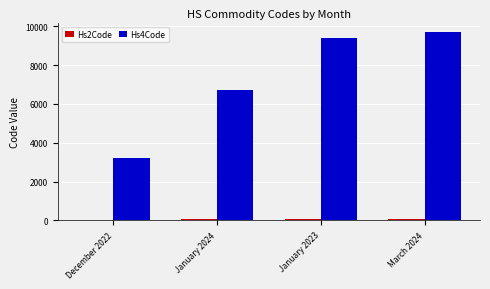

Which series has the widest spread of values?

Hs4Code